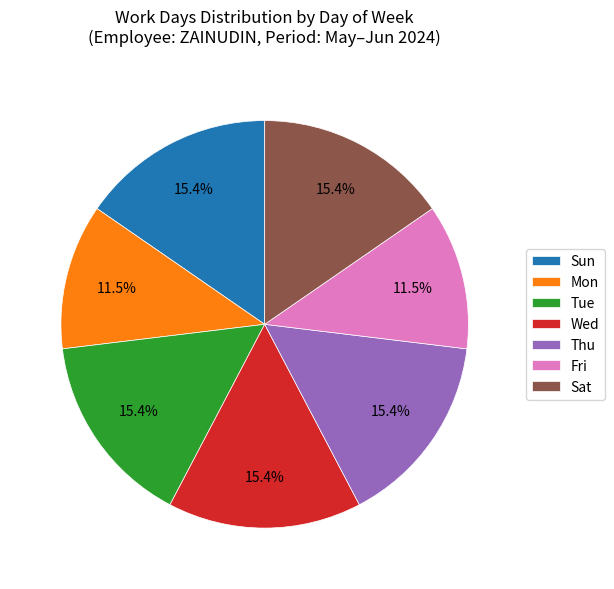

To the nearest percent, what is the difference between the largest and smallest slice percentages?

4%